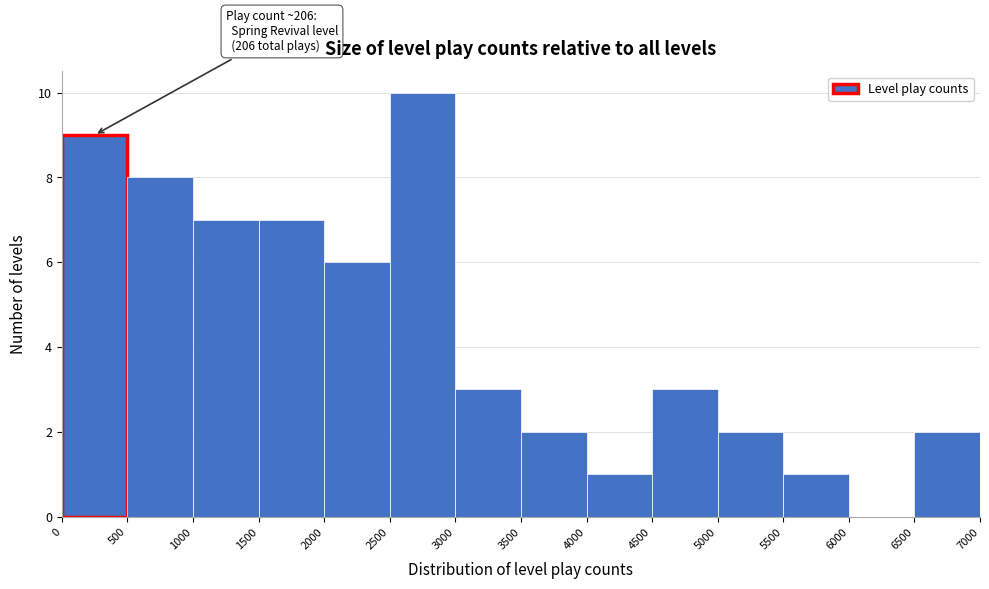

Over which range of the x-axis is the bar tallest?

2500 to 3000